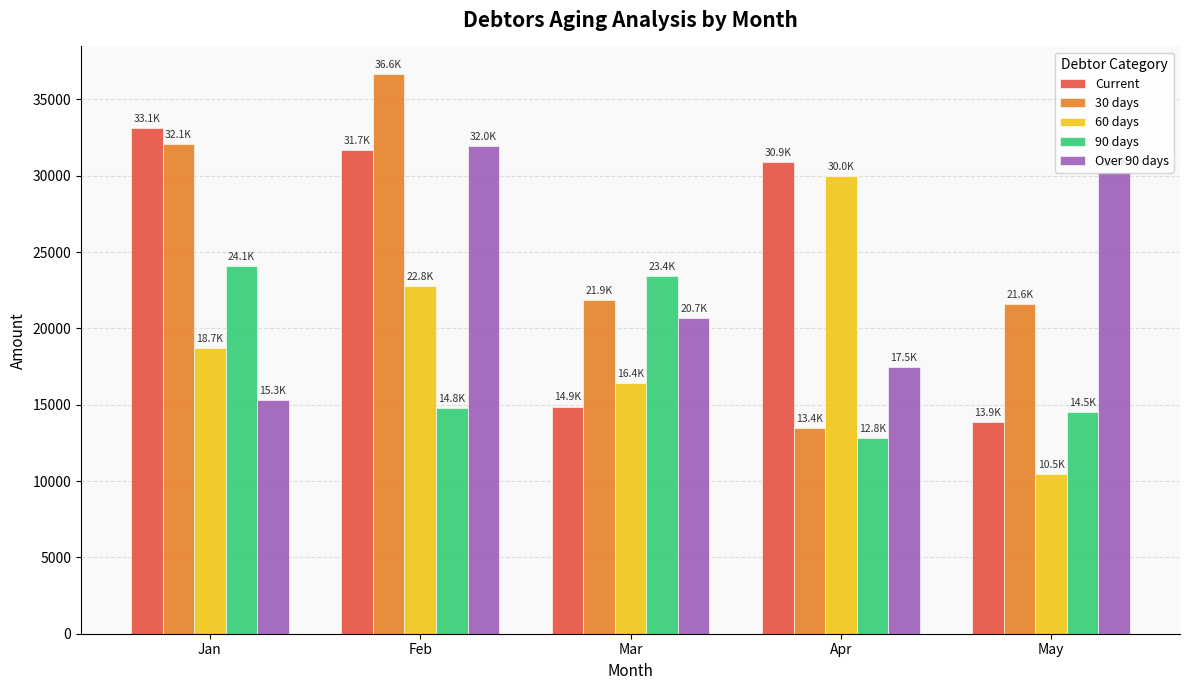

Count the number of categories in the chart.

5